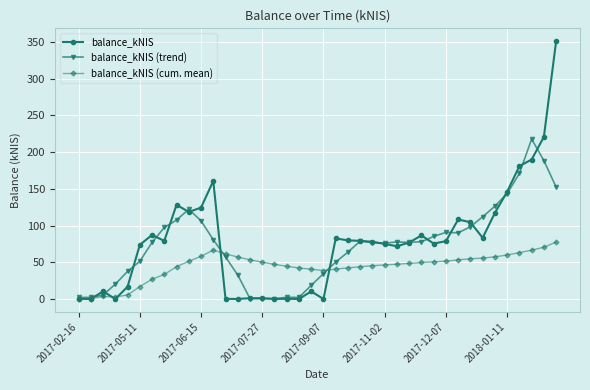

What is the highest value of the balance_kNIS series?

350.9